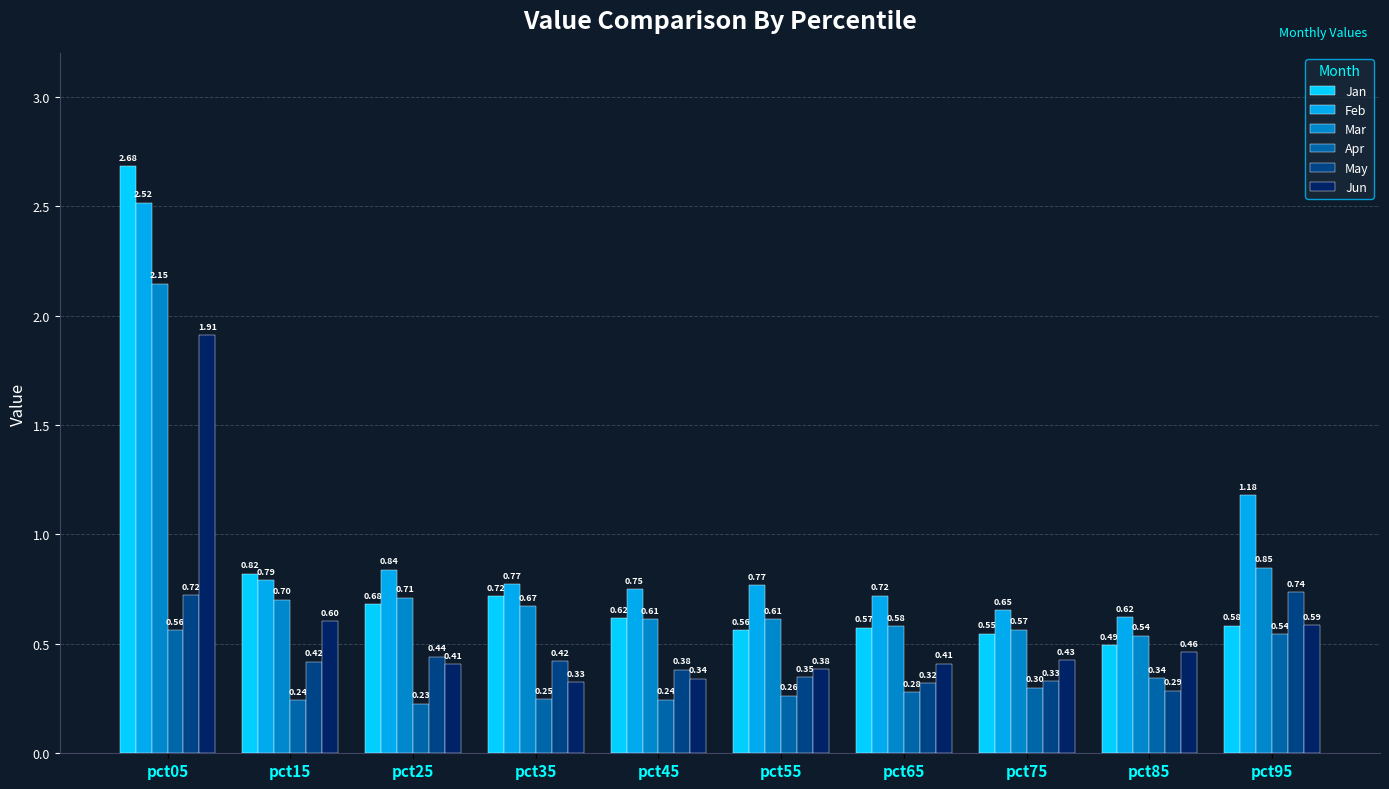

What are all the series names shown in the legend?

Jan, Feb, Mar, Apr, May, Jun